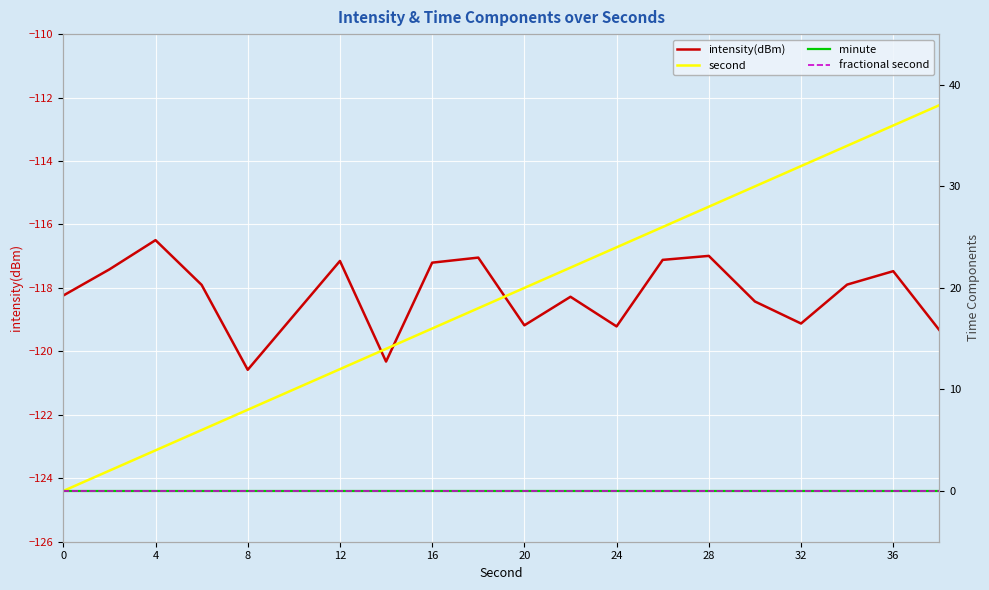

How many data points does each series have?

20